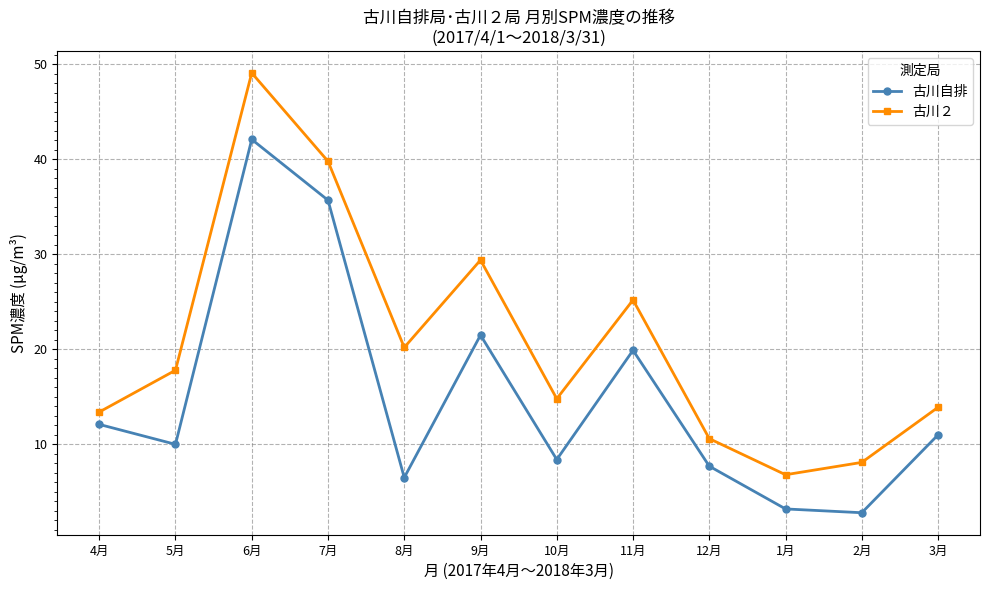

Is it true that 古川自排 equals 6.5 at 8月?

True